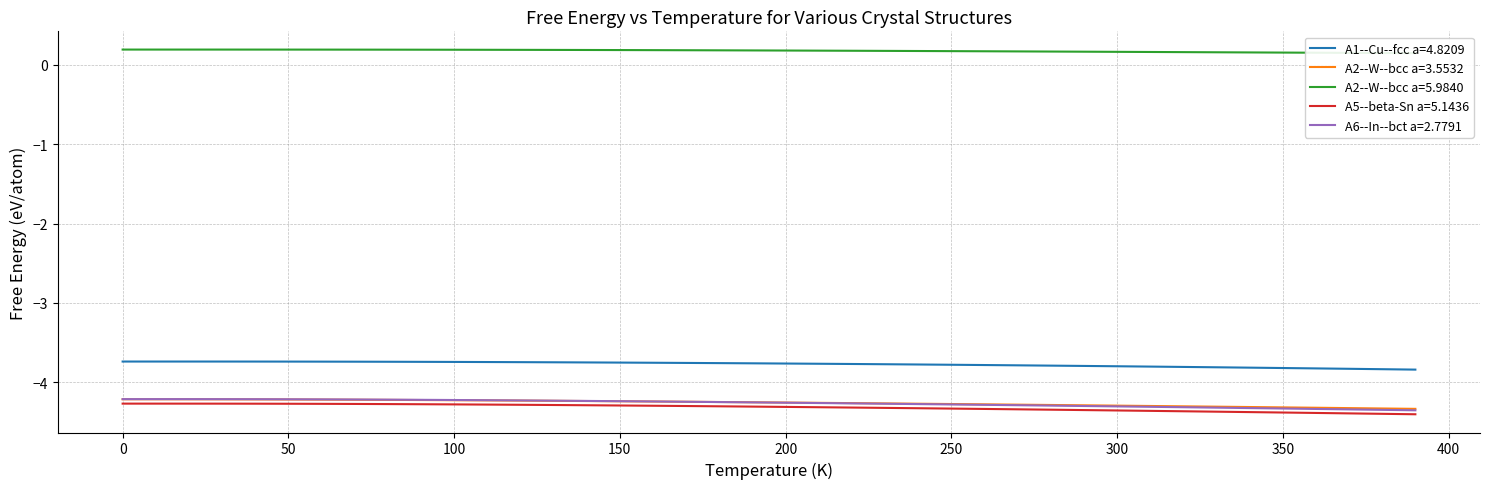

What is the greatest value displayed?

0.2